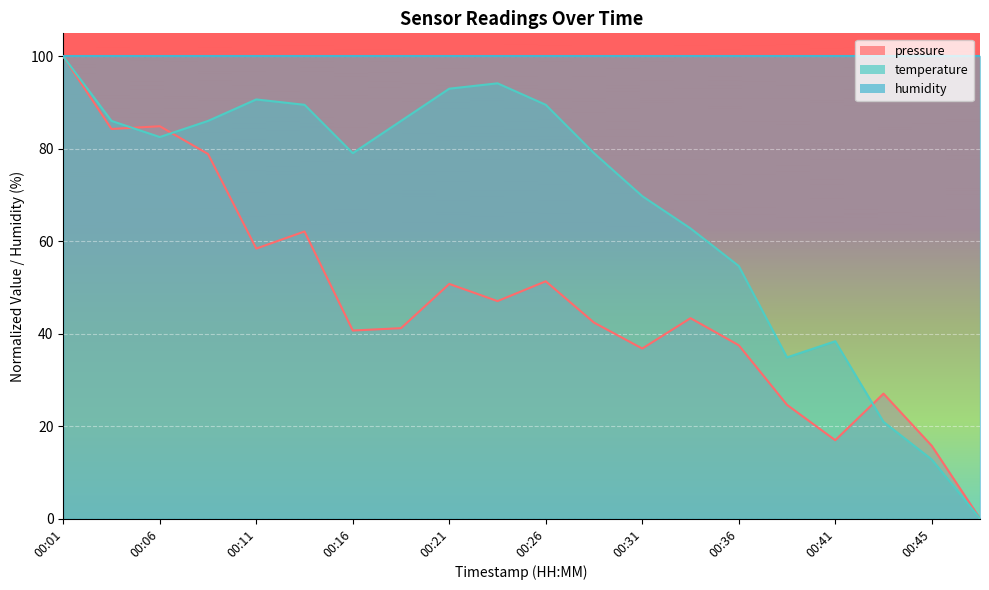

Reading left to right, transcribe all the data shown in this chart.

pressure: 00:01=100.0	00:04=84.3	00:06=84.9	00:09=78.9	00:11=58.4	00:14=62.1	00:16=40.7	00:18=41.2	00:21=50.8	00:23=47.1	00:26=51.3	00:28=42.4	00:31=36.8	00:33=43.4	00:36=37.5	00:38=24.6	00:41=17.0	00:43=27.0	00:45=15.8	00:48=0.0
temperature: 00:01=100.0	00:04=86.0	00:06=82.6	00:09=86.0	00:11=90.7	00:14=89.5	00:16=79.1	00:18=86.0	00:21=93.0	00:23=94.2	00:26=89.5	00:28=79.1	00:31=69.8	00:33=62.8	00:36=54.7	00:38=34.9	00:41=38.4	00:43=20.9	00:45=12.8	00:48=0.0